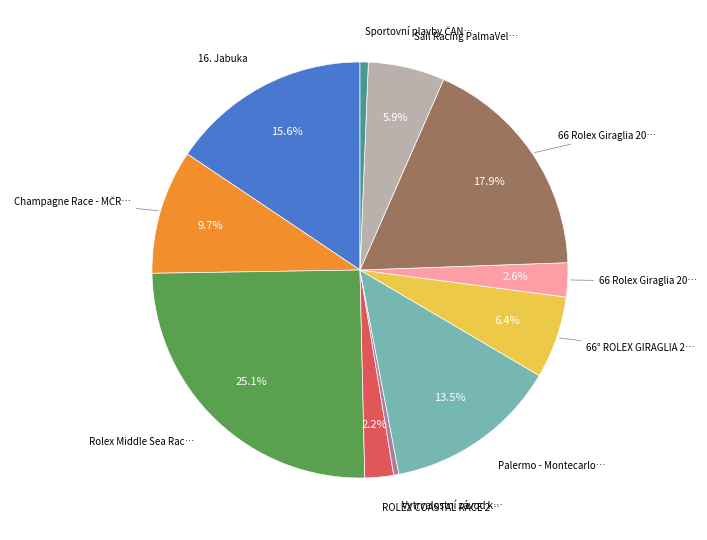

Is there a majority slice in this chart?

No